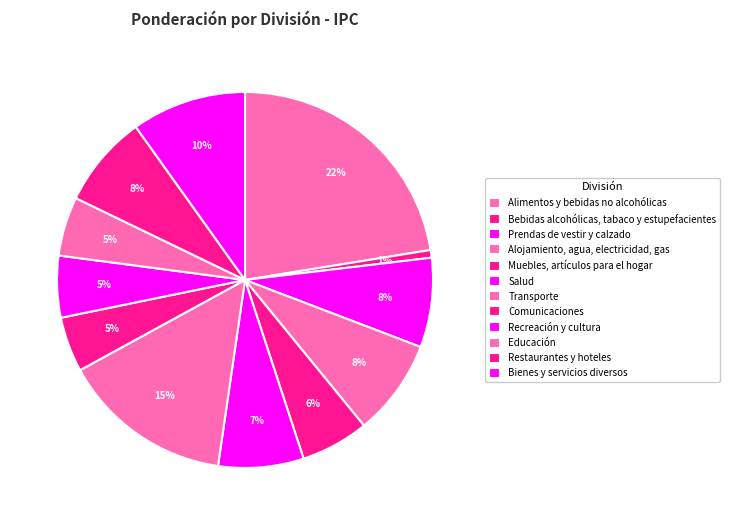

Rank the categories by value from highest to lowest.

Alimentos y bebidas no alcohólicas, Transporte, Bienes y servicios diversos, Alojamiento, agua, electricidad, gas, Restaurantes y hoteles, Prendas de vestir y calzado, Salud, Muebles, artículos para el hogar, Recreación y cultura, Educación, Comunicaciones, Bebidas alcohólicas, tabaco y estupefacientes